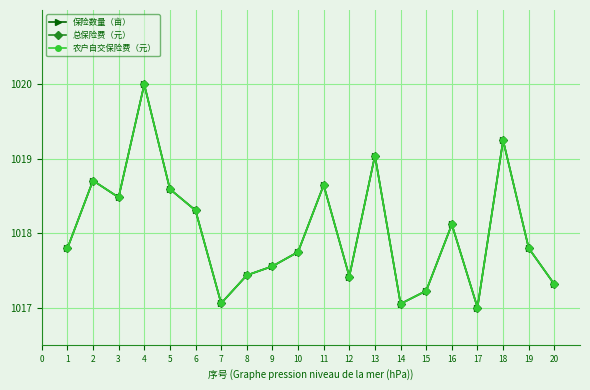

What is the difference between the maximum and minimum values in the 农户自交保险费（元） series?

3.0